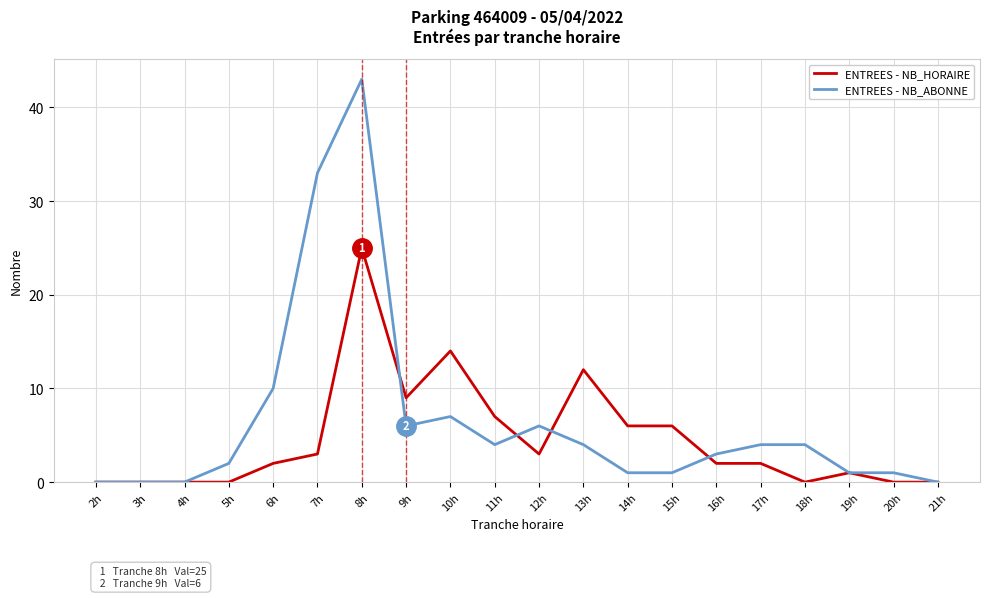

What are all the series names shown in the legend?

ENTREES - NB_HORAIRE, ENTREES - NB_ABONNE